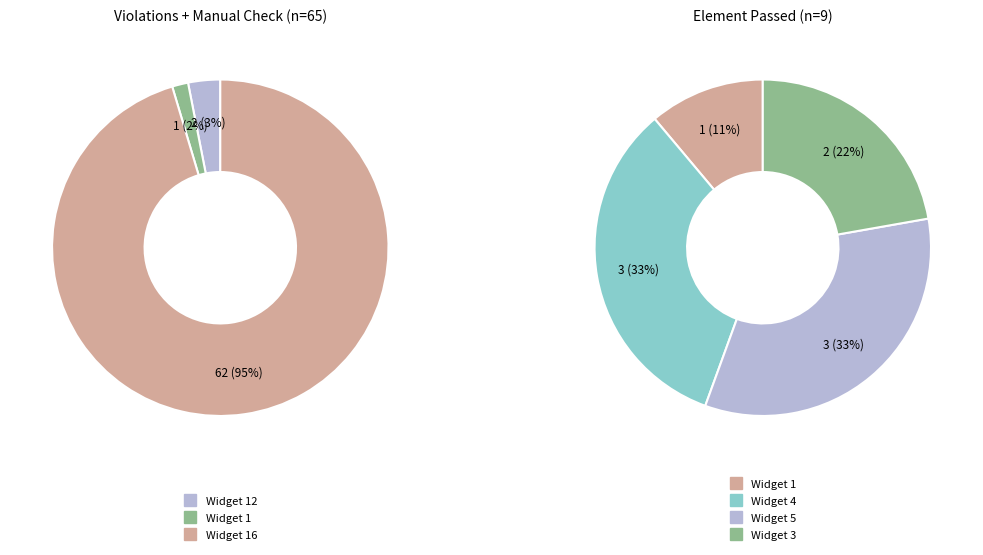

Does Widget 1 represent more than half of the total?

No